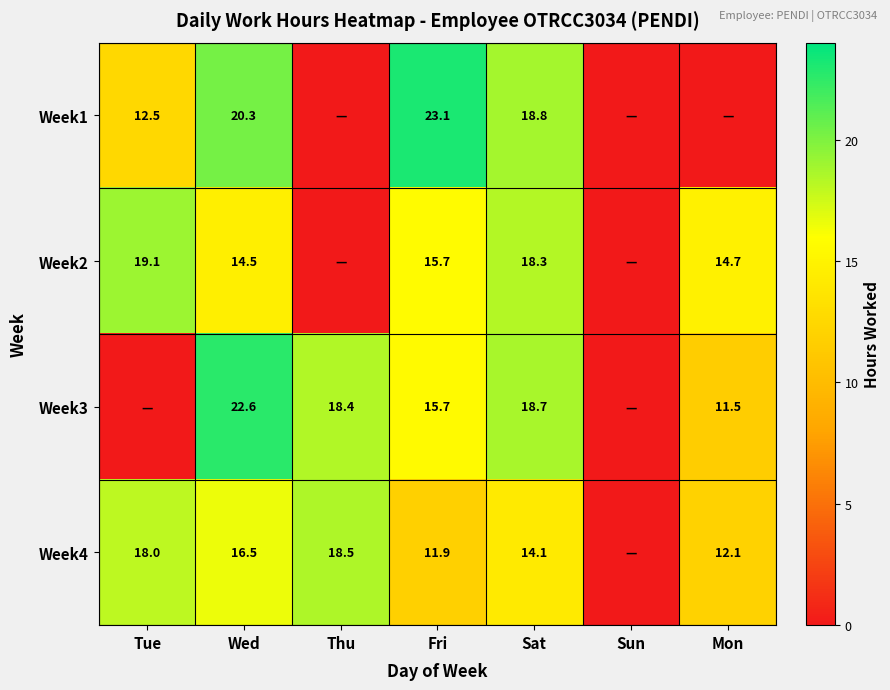

What is the total value across all series at Sat?

69.9